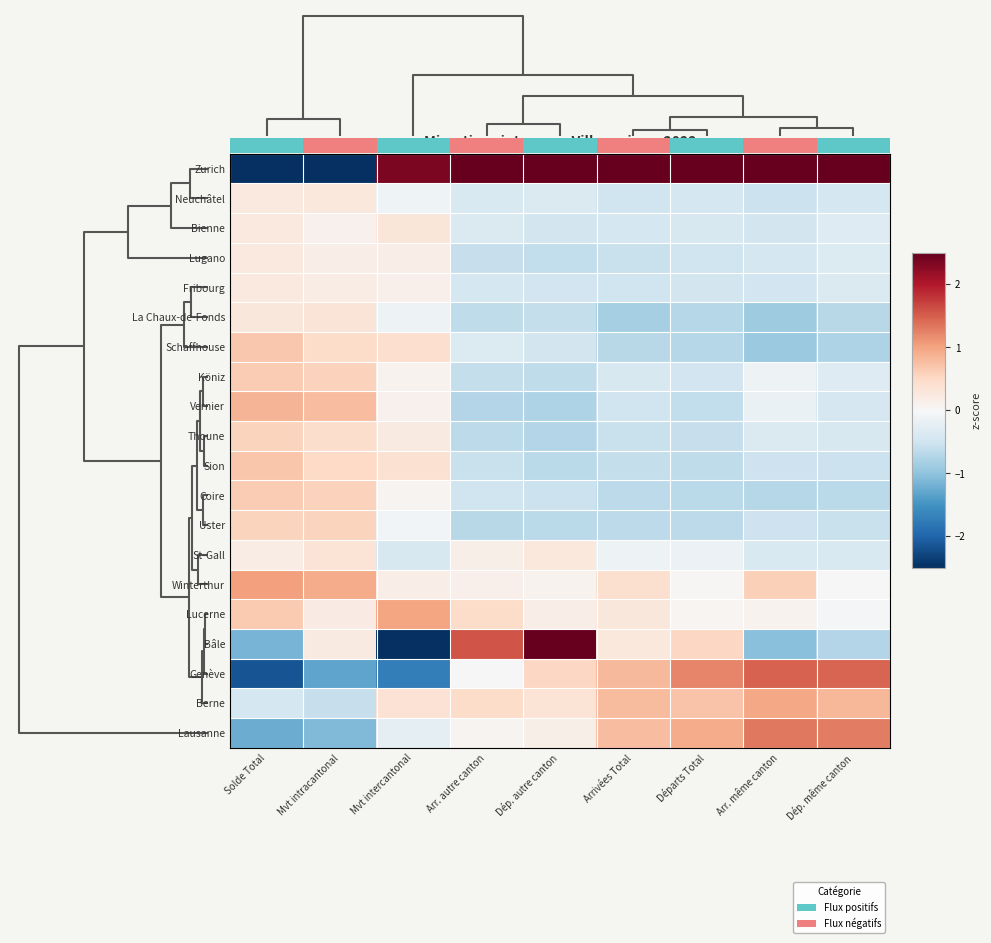

How many data points does each series have?

9